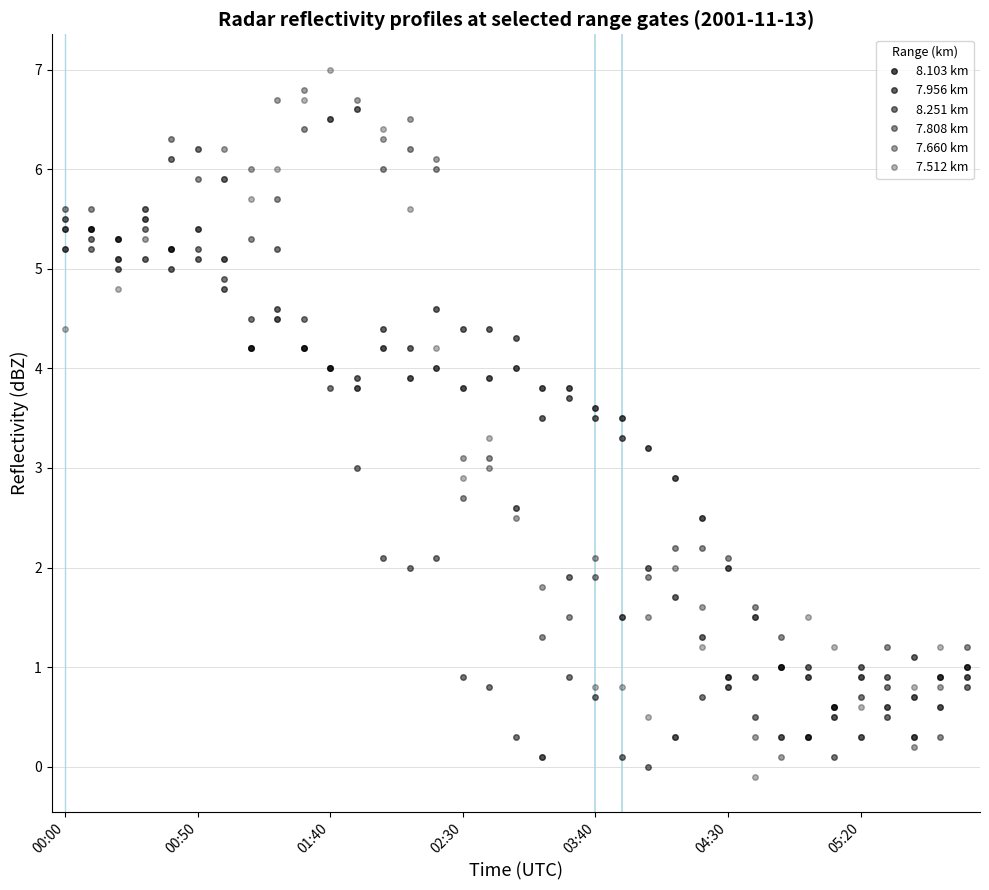

Where does the 7.512 km series first go above 2?

00:00